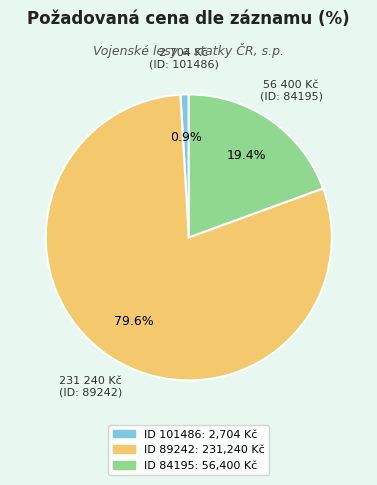

Which slice is the largest?

ID 89242: 231,240 Kč